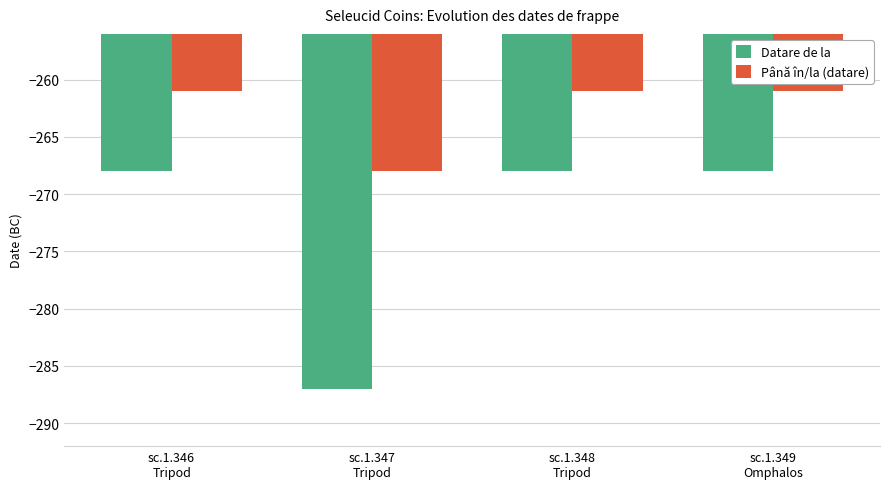

What is the label of the 3rd bar from the right?

sc.1.347
Tripod